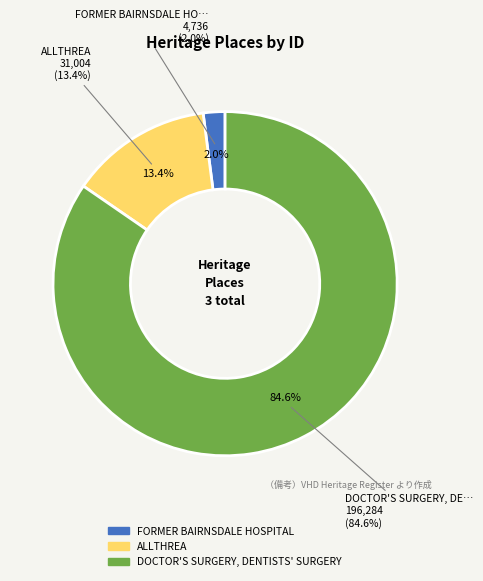

True or false: FORMER BAIRNSDALE HOSPITAL accounts for 1% of the total.

False